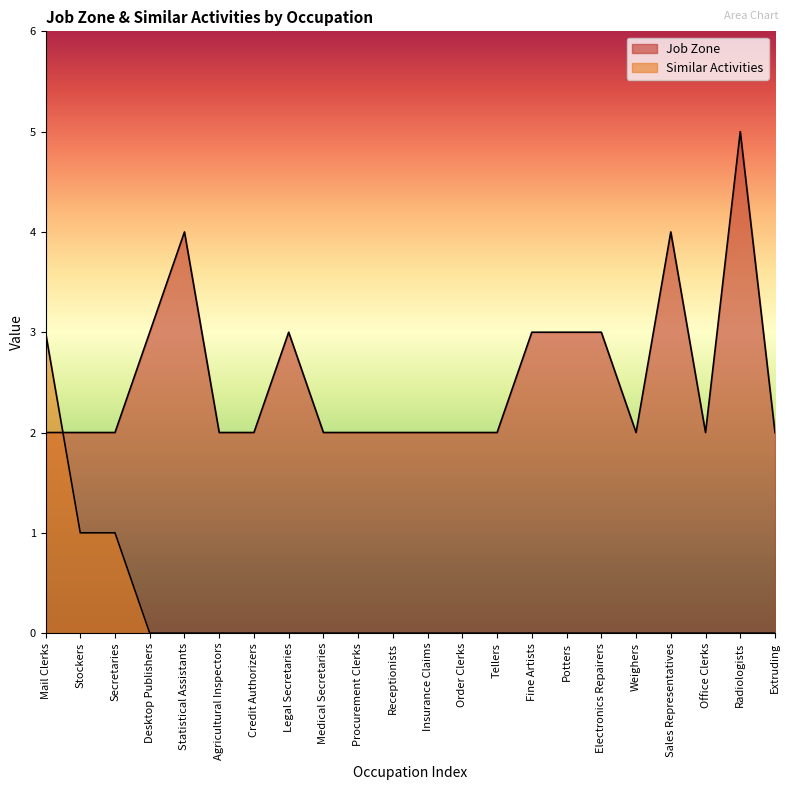

Is it true that Similar Activities equals 2 at Radiologists?

False